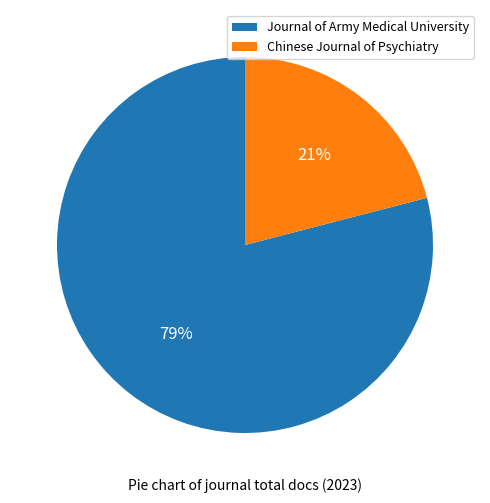

Do Journal of Army Medical University and Chinese Journal of Psychiatry together represent more than half of the pie?

Yes